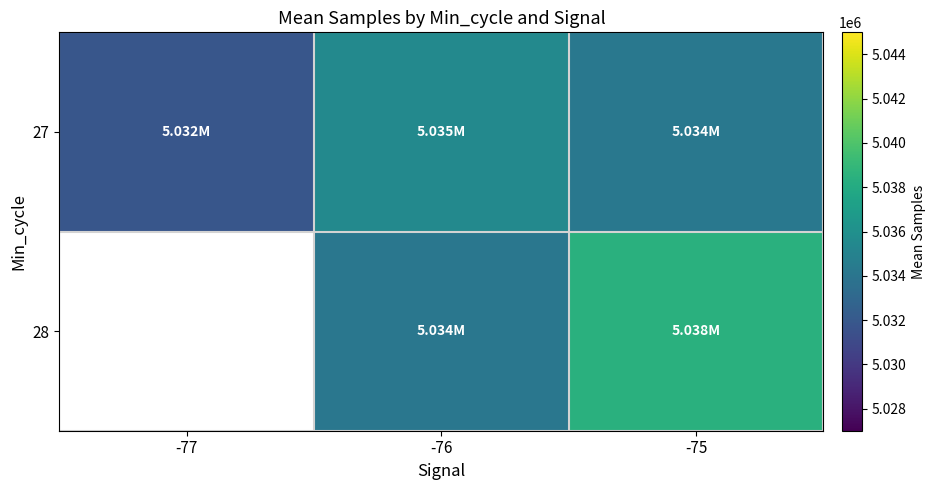

Count the number of categories in the chart.

3